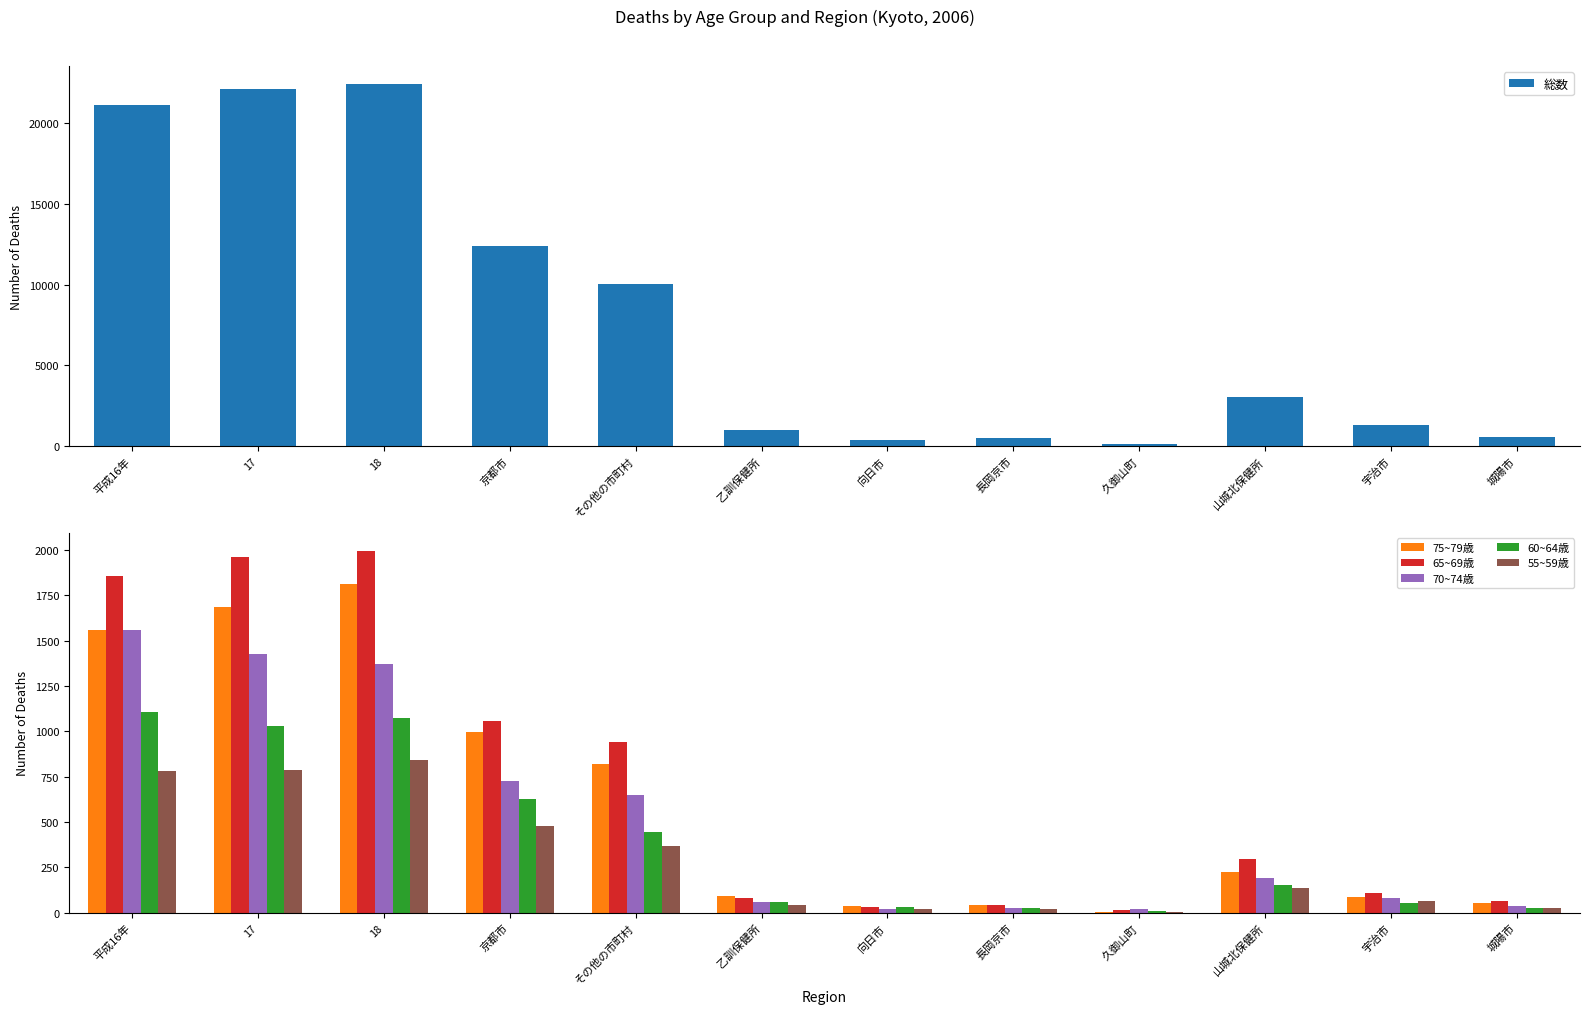

At which category is the sum across all series the highest?

18